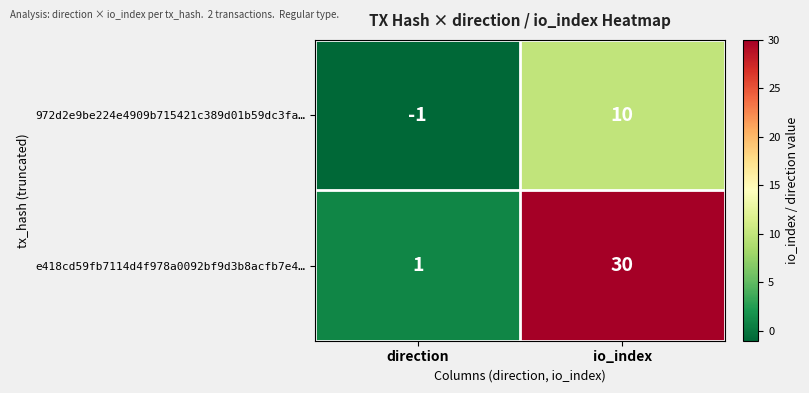

How many categories are shown in the chart?

2